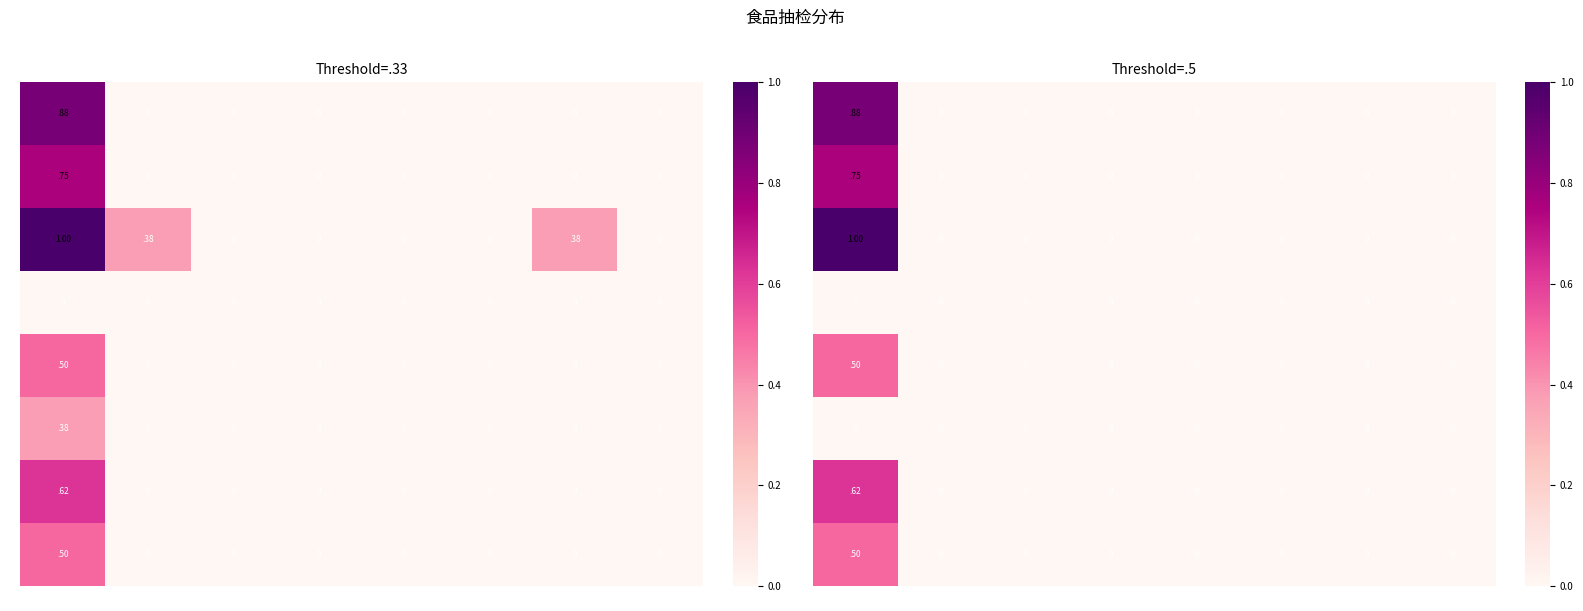

List the series in order of their peak value, highest first.

2, 0, 1, 6, 4, 7, 3, 5